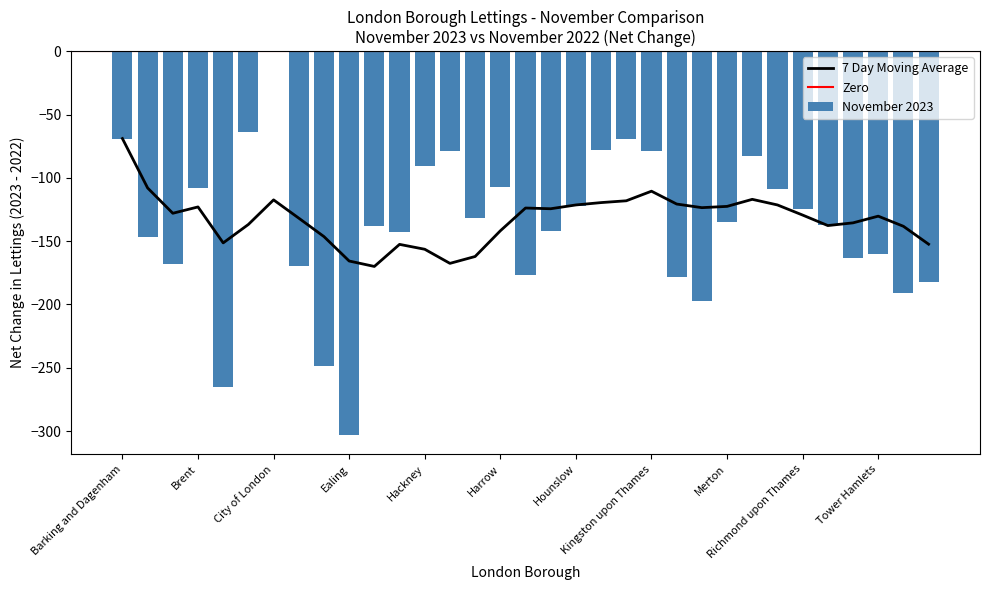

True or false: November 2022 has a value of 264 at Harrow.

False